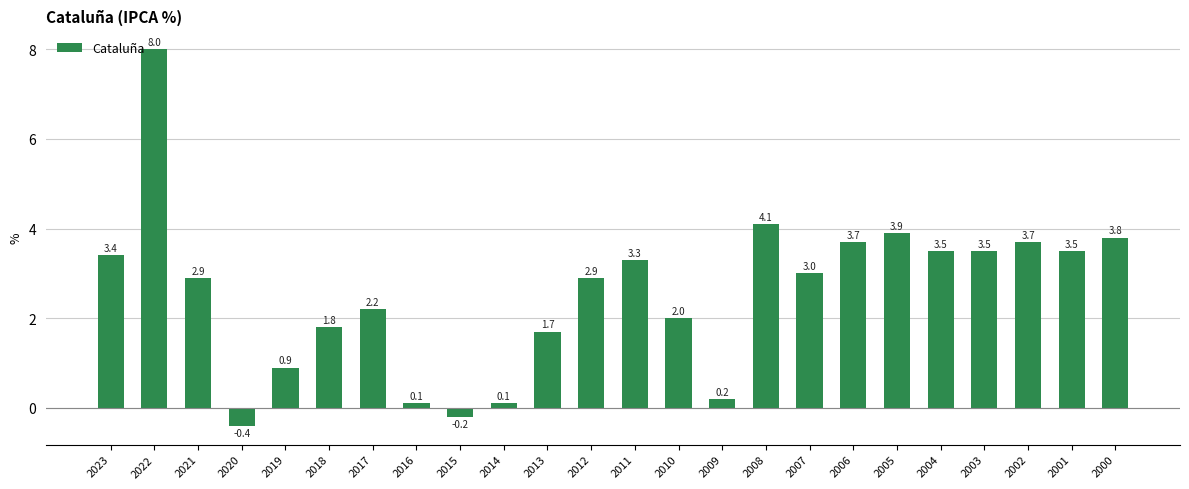

What is the value of the 7th bar from the left?

2.2